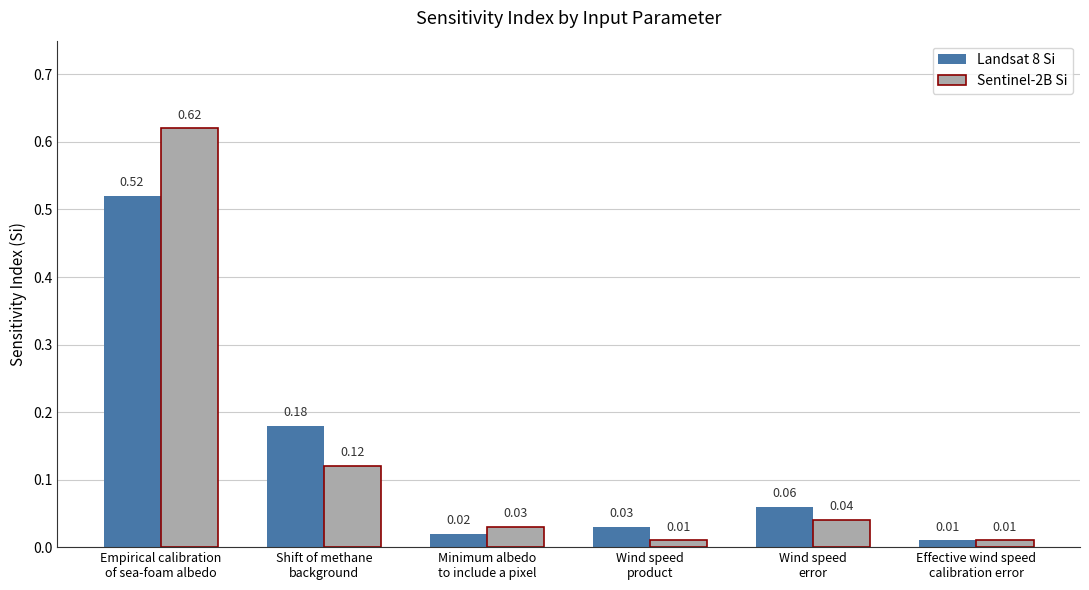

Which series has the largest range (max minus min)?

Sentinel-2B Si